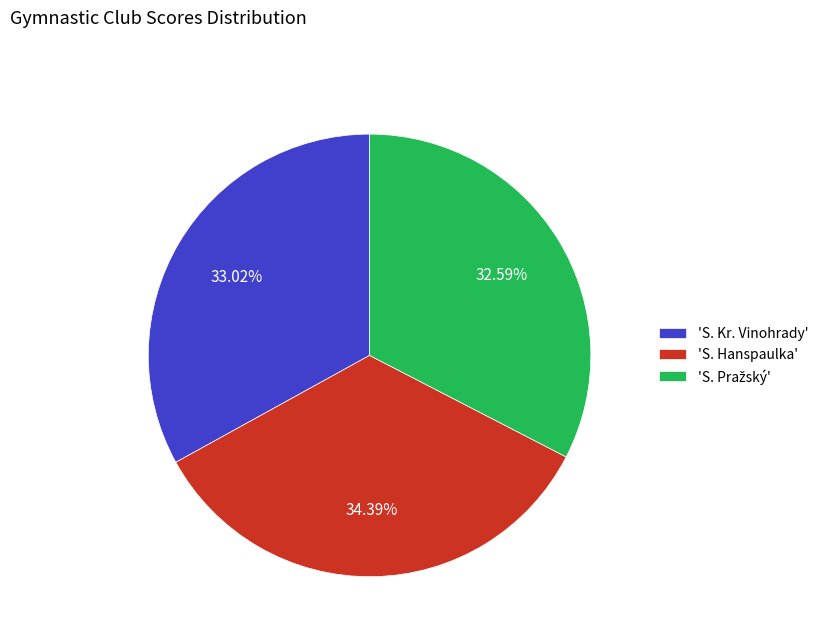

Count the number of slices in the pie.

3